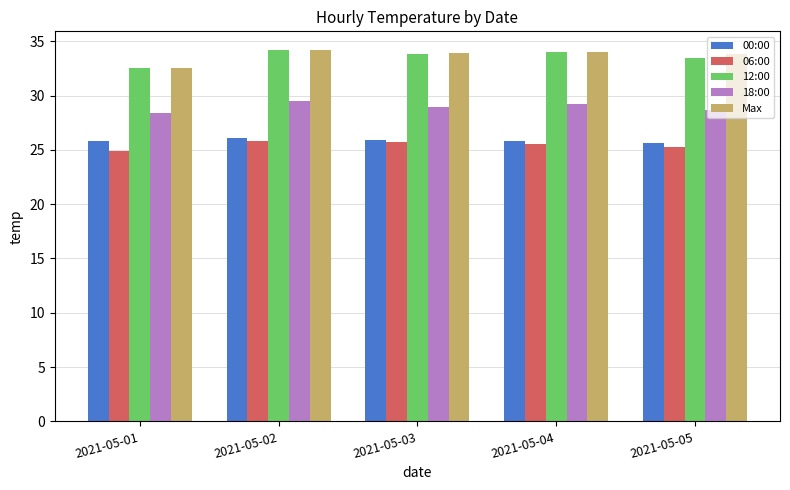

True or false: 12:00 has a value of 17.1 at 2021-05-04.

False